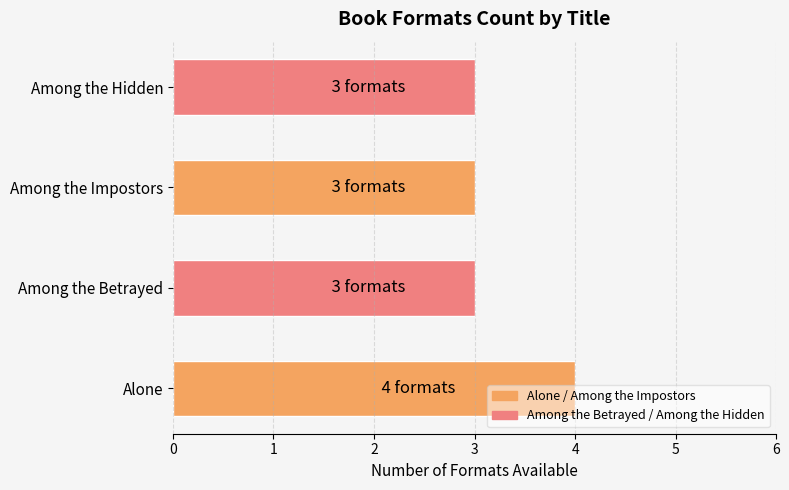

What is the smallest value displayed?

3